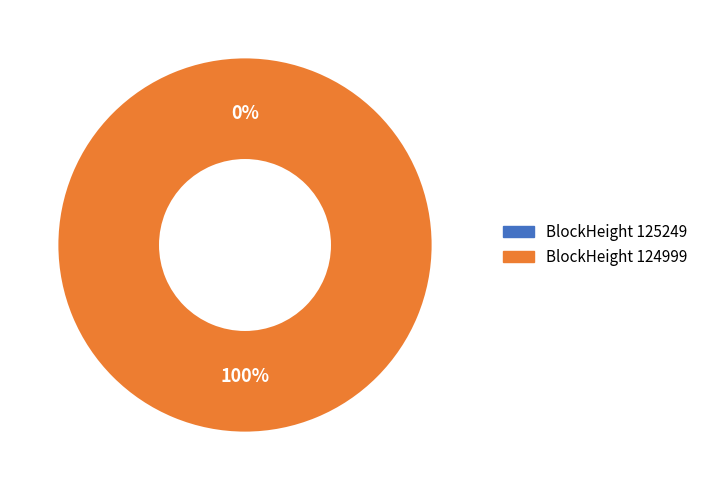

To the nearest percent, what is the average slice percentage?

50%